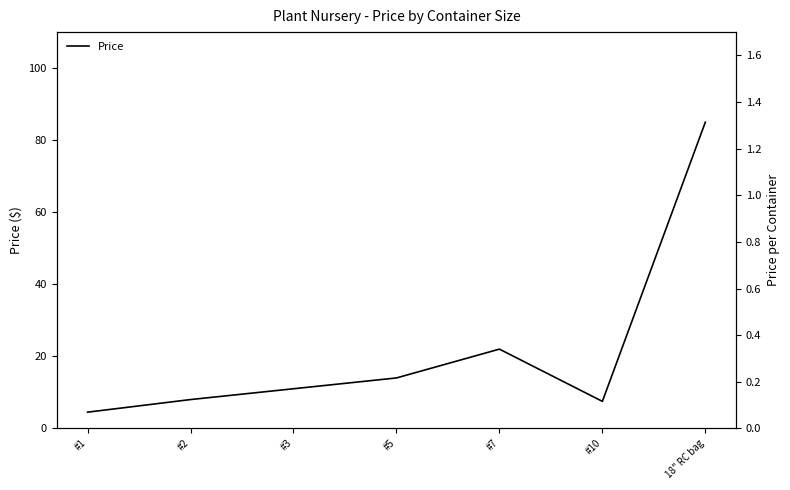

Does the chart have visible grid lines?

No